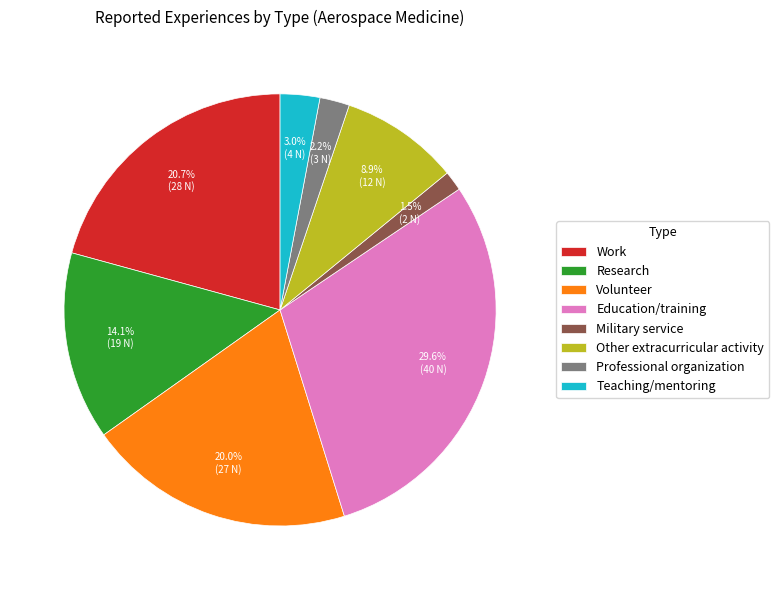

Is there any slice that represents more than half of the pie?

No